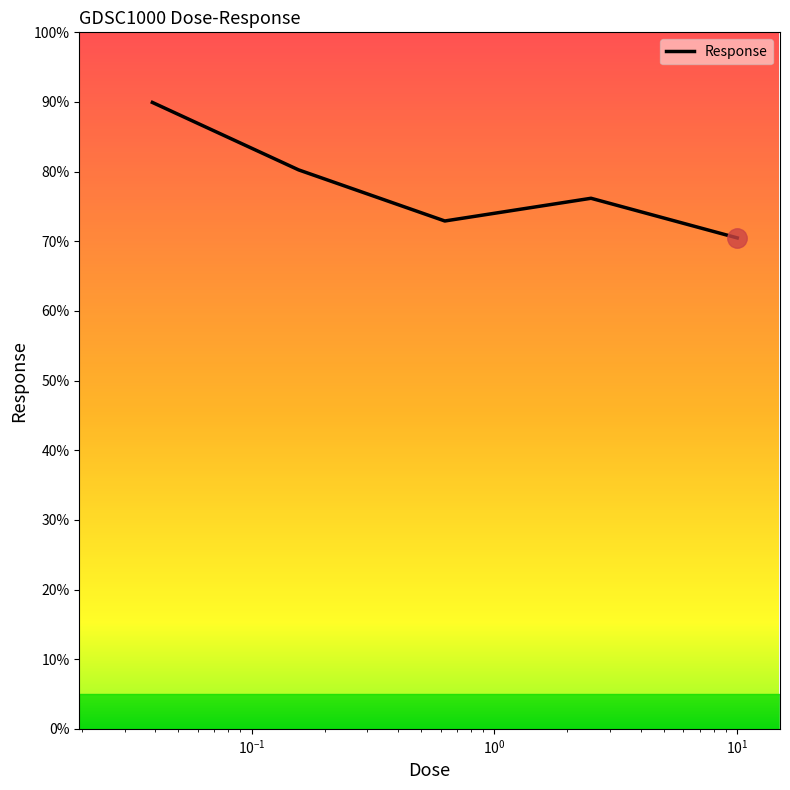

What is the difference between the maximum and second lowest values?

17.0